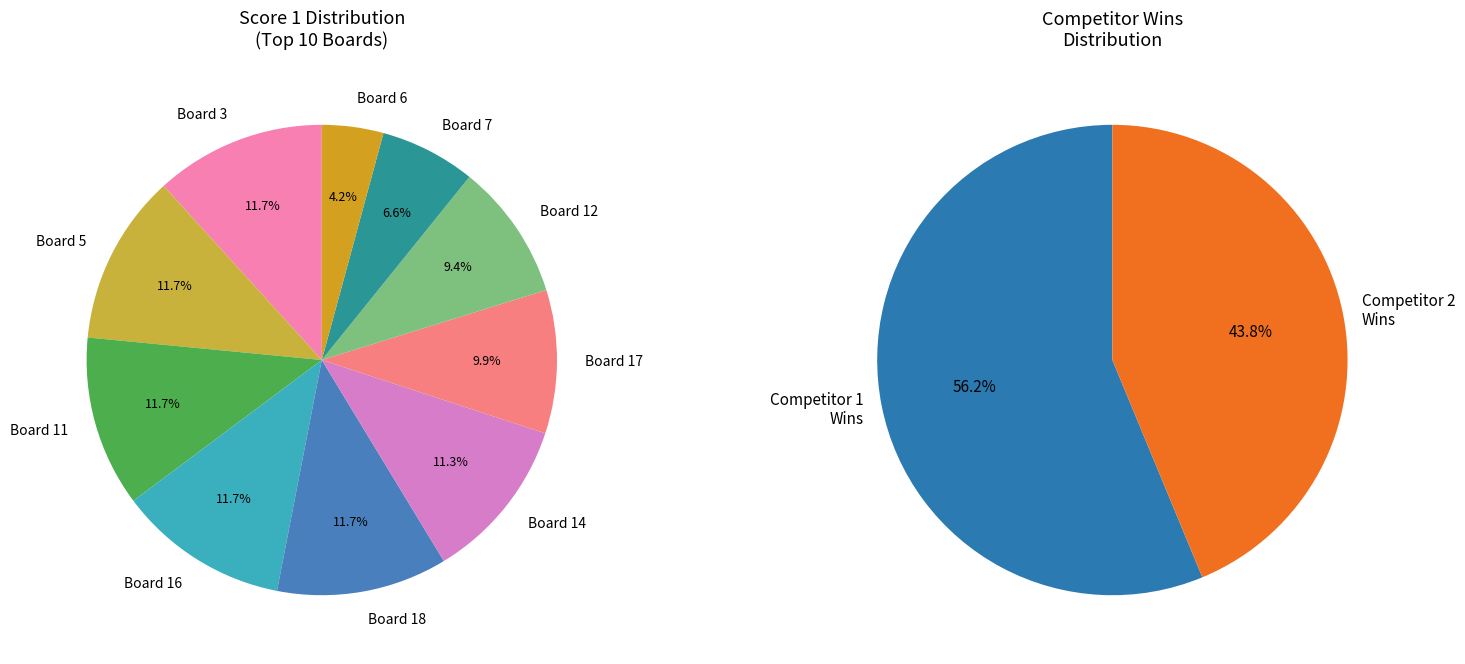

What is the ratio of the value at Board 11 to the value at Board 14?

1.0